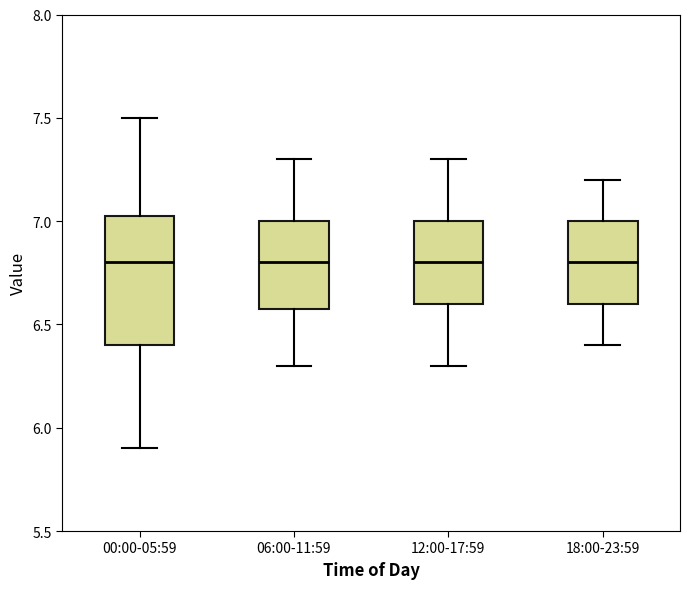

Which box is the tallest, from its lower edge to its upper edge?

00:00-05:59